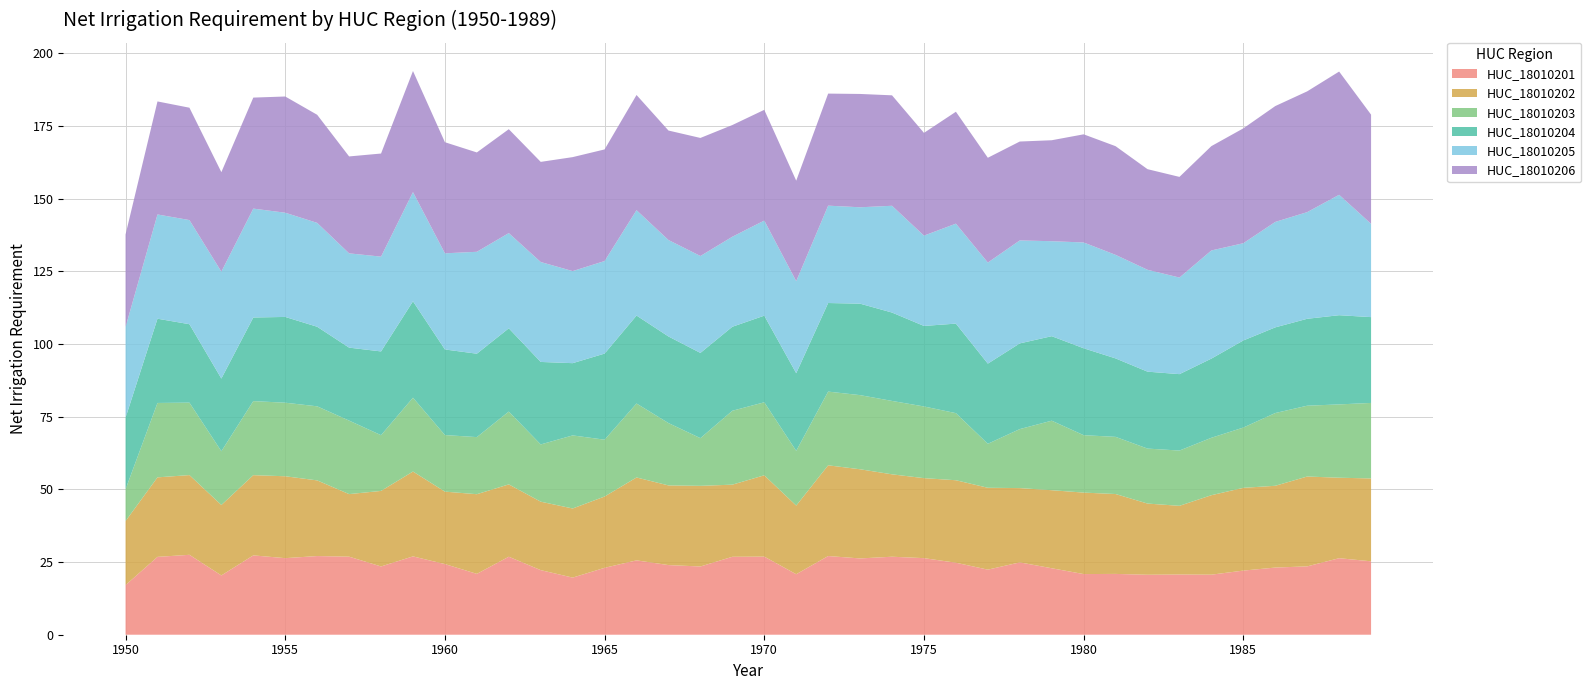

Reading left to right, list all the values displayed in this chart.

HUC_18010201: 17.1	26.8	27.5	20.4	27.3	26.3	27.1	26.8	23.5	26.9	24.3	20.9	26.8	22.2	19.6	23.0	25.6	23.9	23.5	26.8	26.9	20.8	27.1	26.2	26.8	26.3	24.8	22.4	24.9	22.9	20.9	20.9	20.6	20.7	20.7	22.1	23.1	23.5	26.3	25.2
HUC_18010202: 22.0	27.3	27.4	24.2	27.6	28.2	26.0	21.5	26.0	29.2	24.9	27.4	24.9	23.5	23.8	24.5	28.5	27.4	27.7	24.8	28.0	23.6	31.2	30.7	28.3	27.5	28.4	28.1	25.5	26.8	28.0	27.5	24.5	23.6	27.3	28.5	28.1	30.9	27.7	28.5
HUC_18010203: 10.9	25.6	24.9	18.5	25.5	25.3	25.5	25.3	19.2	25.4	19.5	19.6	25.0	19.7	25.1	19.5	25.4	21.4	16.4	25.4	25.1	18.8	25.4	25.5	25.2	24.7	23.1	15.1	20.3	23.9	19.7	19.7	18.9	19.0	19.7	20.7	25.0	24.4	25.2	26.0
HUC_18010204: 24.6	29.0	27.0	25.0	28.8	29.5	27.4	25.1	28.8	33.2	29.4	28.7	28.6	28.4	24.8	29.6	30.2	29.8	29.3	28.9	29.8	26.7	30.5	31.4	30.4	27.7	30.8	27.6	29.5	29.1	29.9	27.0	26.5	26.3	27.2	29.9	29.5	29.9	30.7	29.5
HUC_18010205: 31.2	35.8	35.8	36.8	37.4	35.8	35.7	32.4	32.6	37.5	33.1	35.0	32.7	34.4	31.7	31.8	36.2	33.2	33.3	31.0	32.7	31.7	33.5	33.1	36.7	31.1	34.4	34.8	35.4	32.7	36.4	35.6	35.0	33.2	37.2	33.4	36.3	36.7	41.4	32.1
HUC_18010206: 31.8	38.9	38.6	34.2	38.2	40.0	37.2	33.3	35.4	41.6	38.2	34.2	35.7	34.4	39.2	38.4	39.6	37.6	40.6	38.4	38.1	34.6	38.5	39.0	38.0	35.3	38.5	36.0	34.0	34.7	37.2	37.4	34.6	34.6	35.9	39.5	39.8	41.5	42.4	37.5